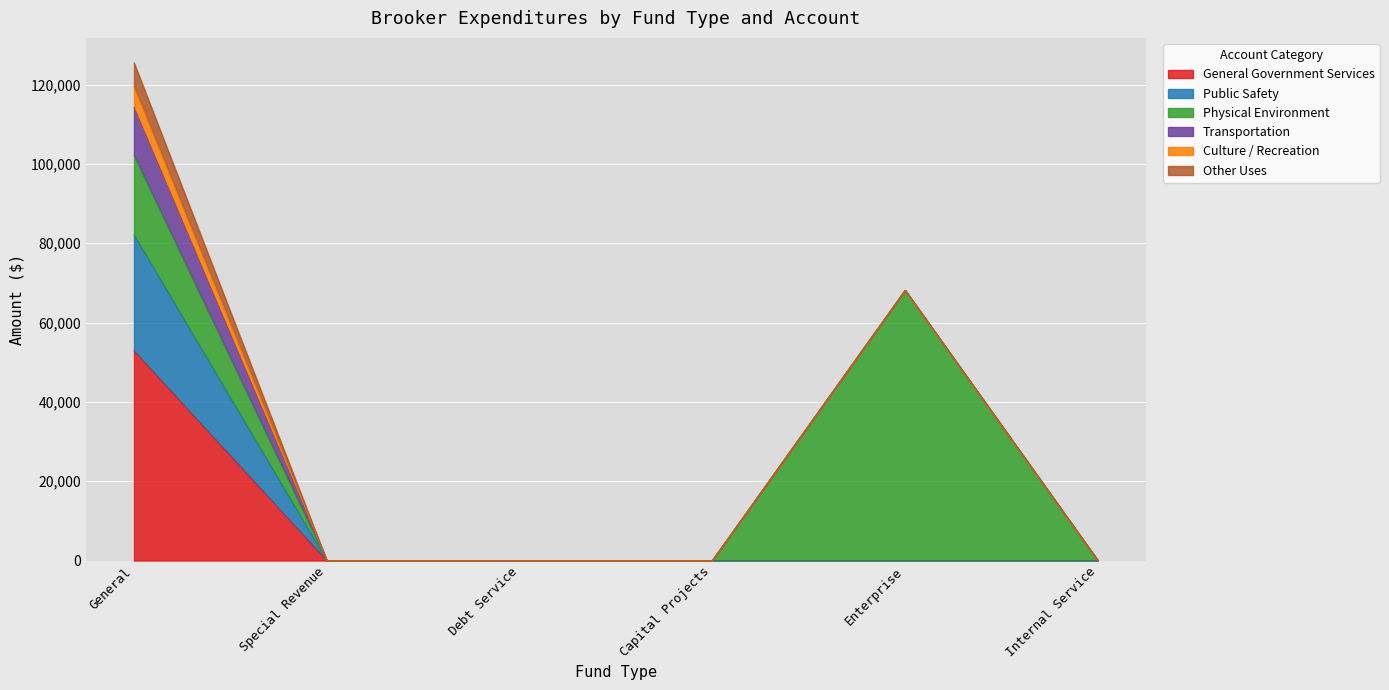

True or false: General Government Services has more than 0 interior local peaks.

False